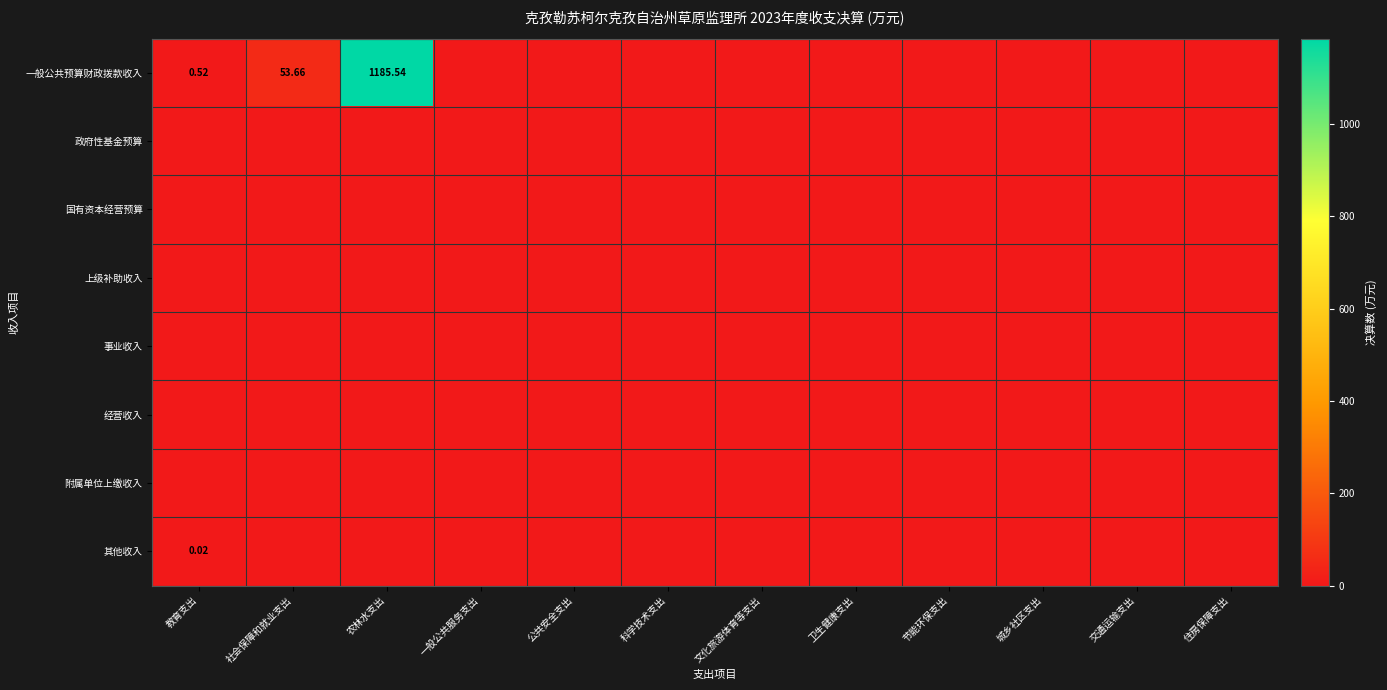

Is it true that 政府性基金预算 equals 0.0 at 社会保障和就业支出?

True